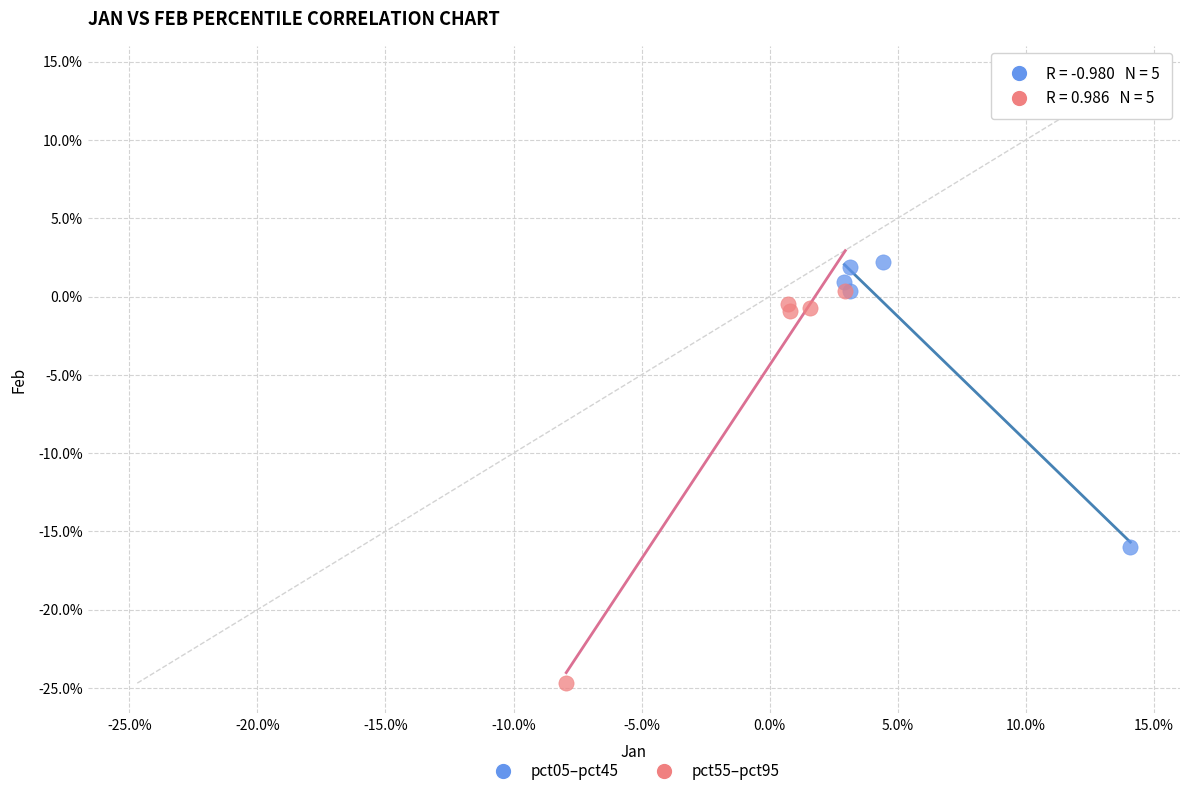

Which series has the largest Y range (max minus min)?

pct55–pct95